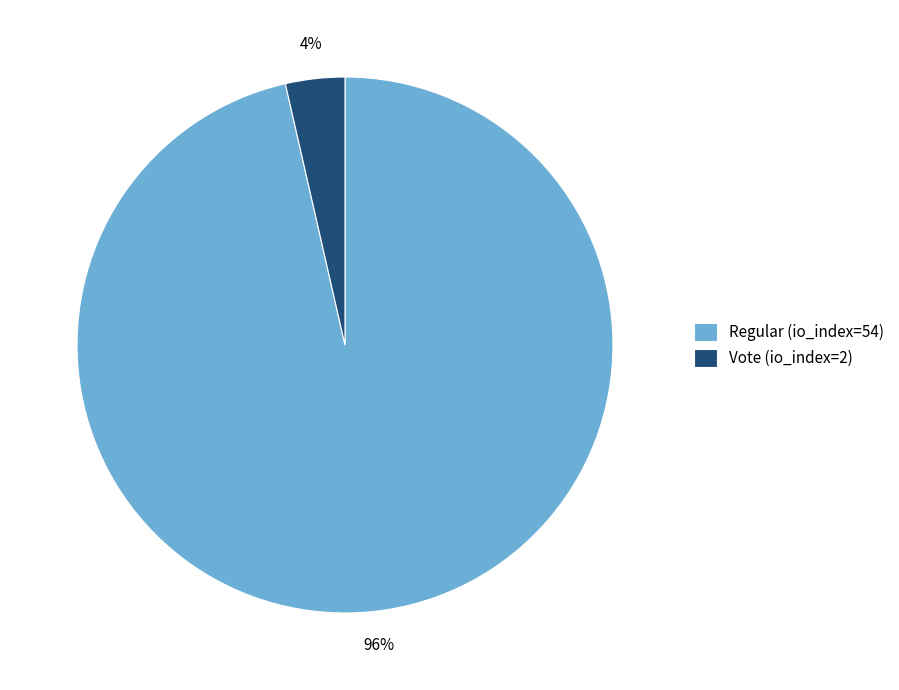

Between Vote (io_index=2) and Regular (io_index=54), which is larger?

Regular (io_index=54)